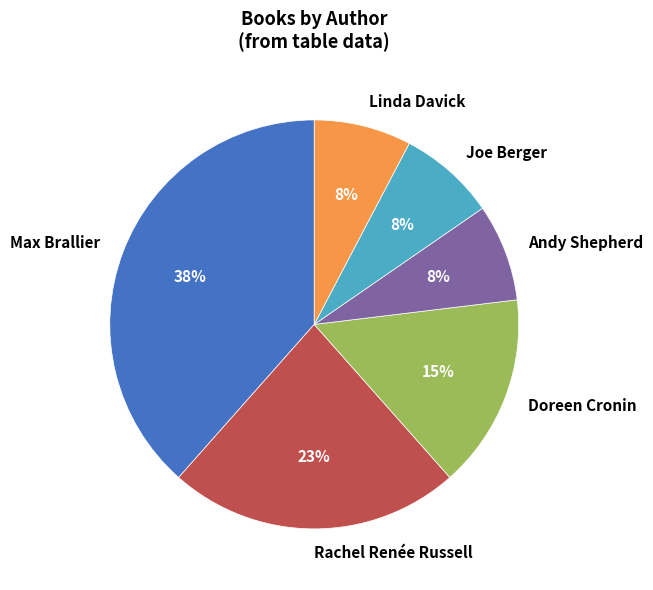

How many slices are in this pie chart?

6